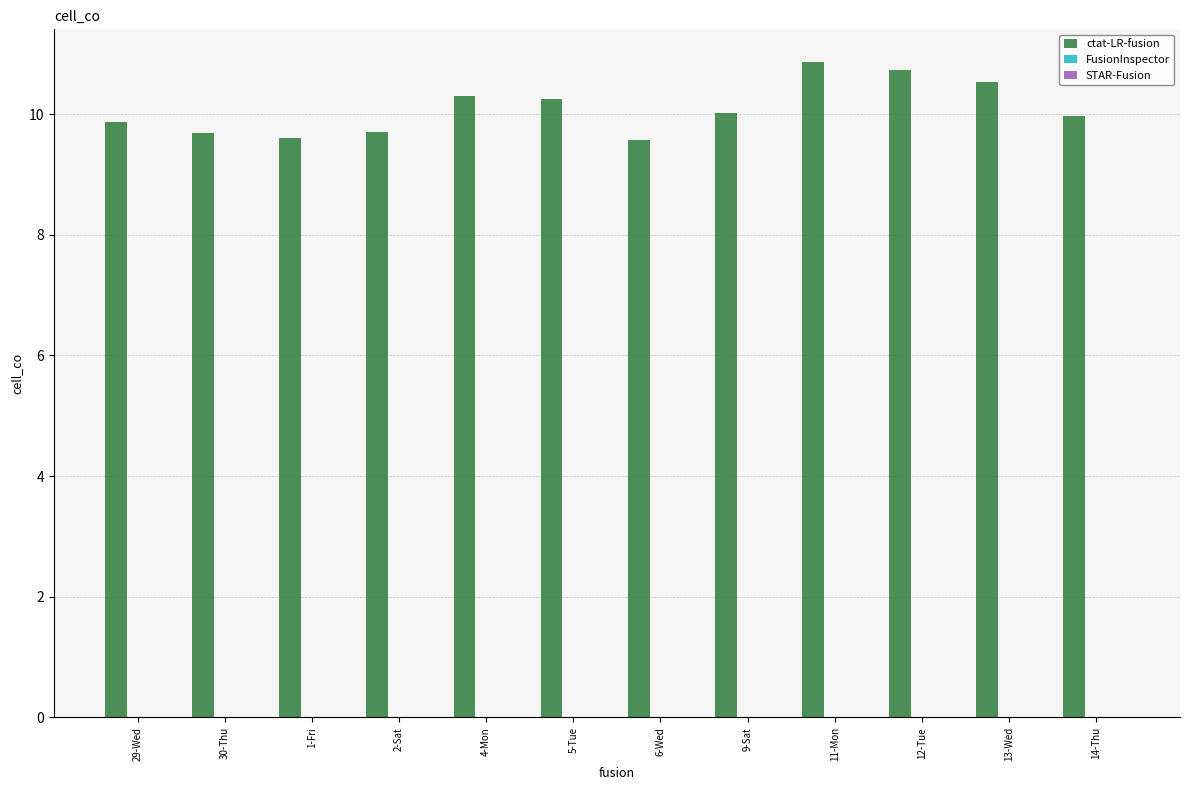

What is the label of the 4th bar from the left?

2-Sat